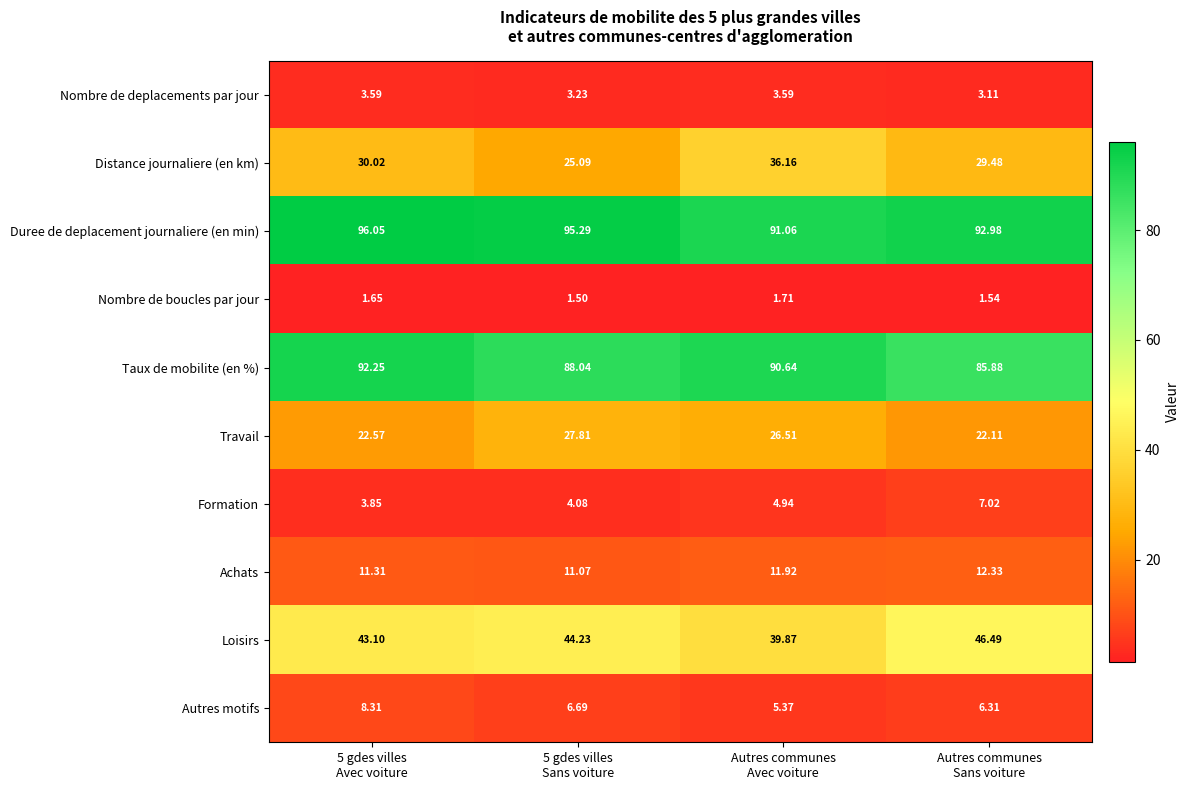

Which series has the largest total across all categories?

Duree de deplacement journaliere (en min)